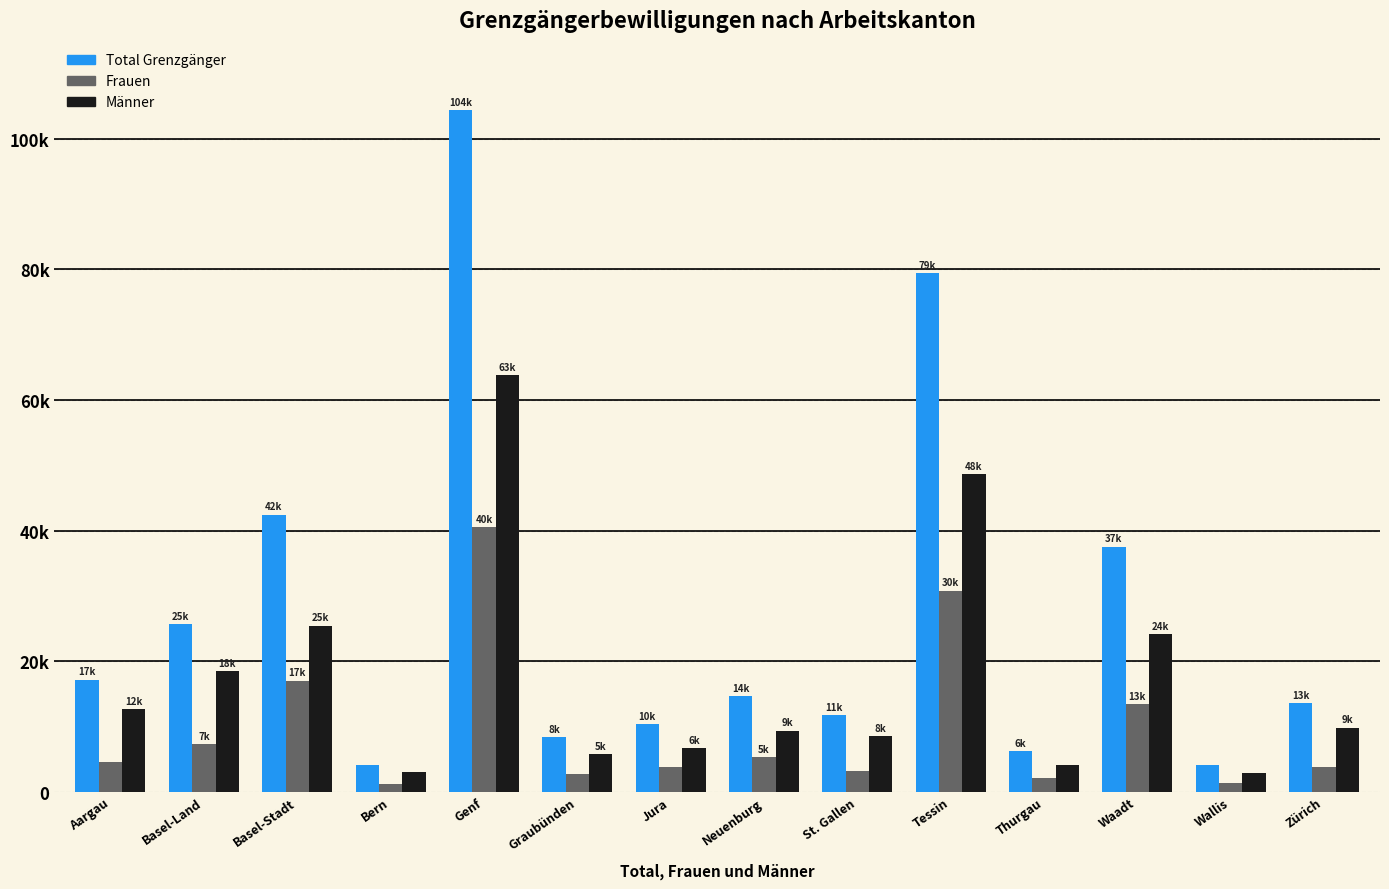

Where is Total Grenzgänger nearest to the value 54210?

Basel-Stadt